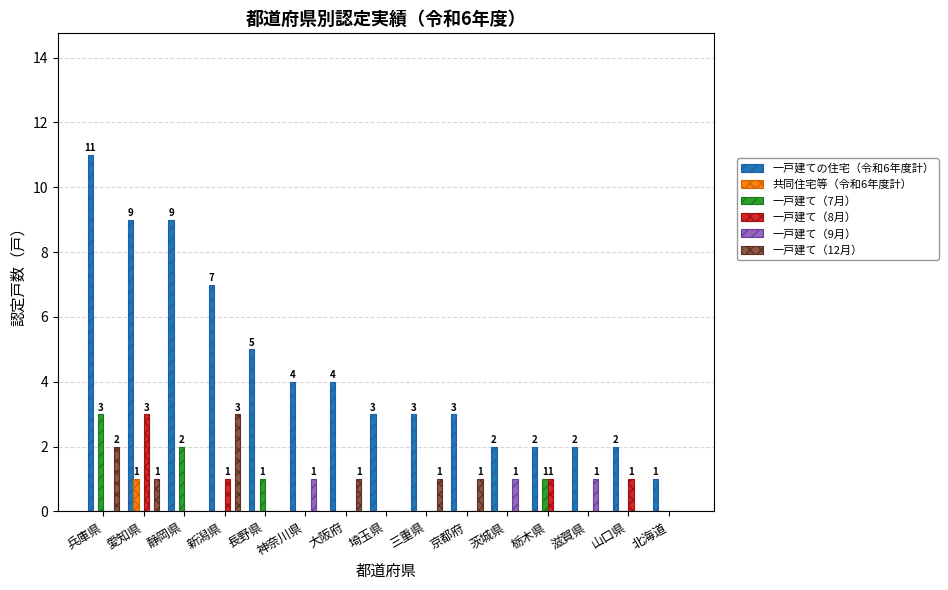

What is the spread (max minus min) of values at 山口県?

2